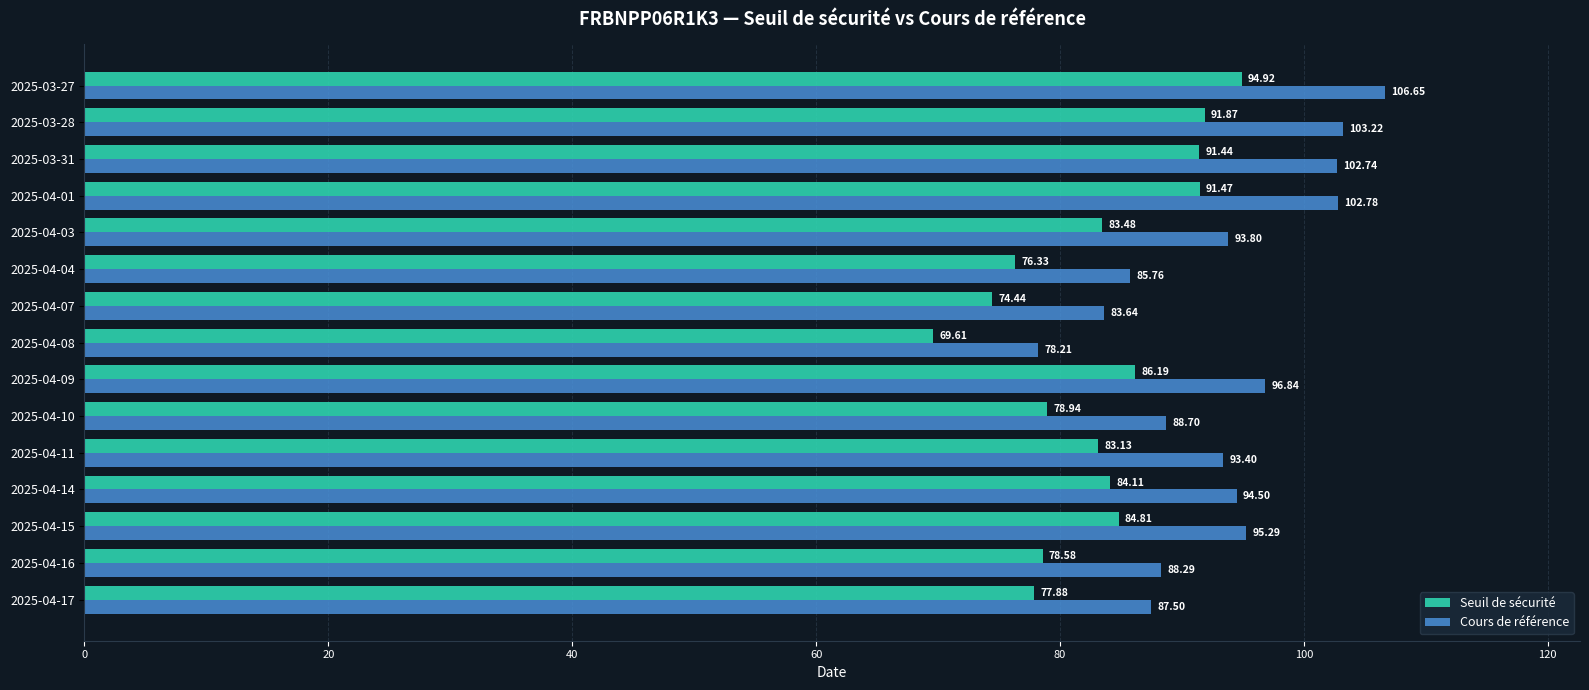

Rank the series by their maximum value, from highest to lowest.

Cours de référence, Seuil de sécurité